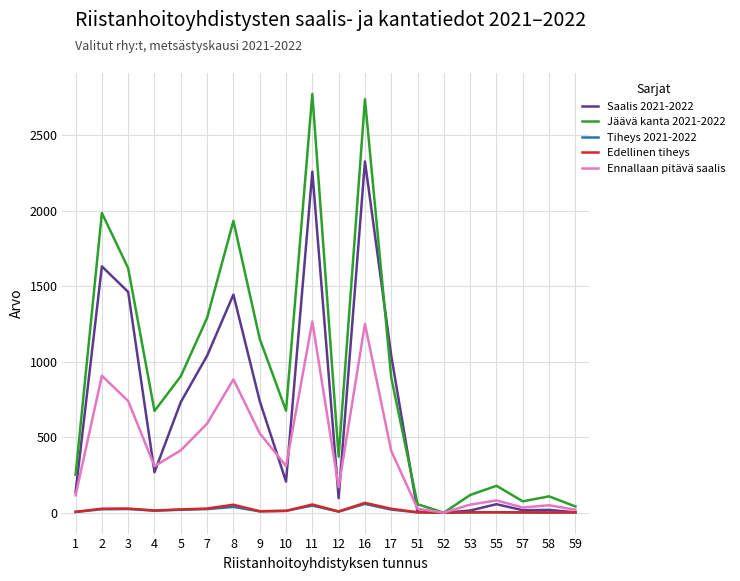

What is the difference between the second highest and second lowest values in the Ennallaan pitävä saalis series?

1232.0